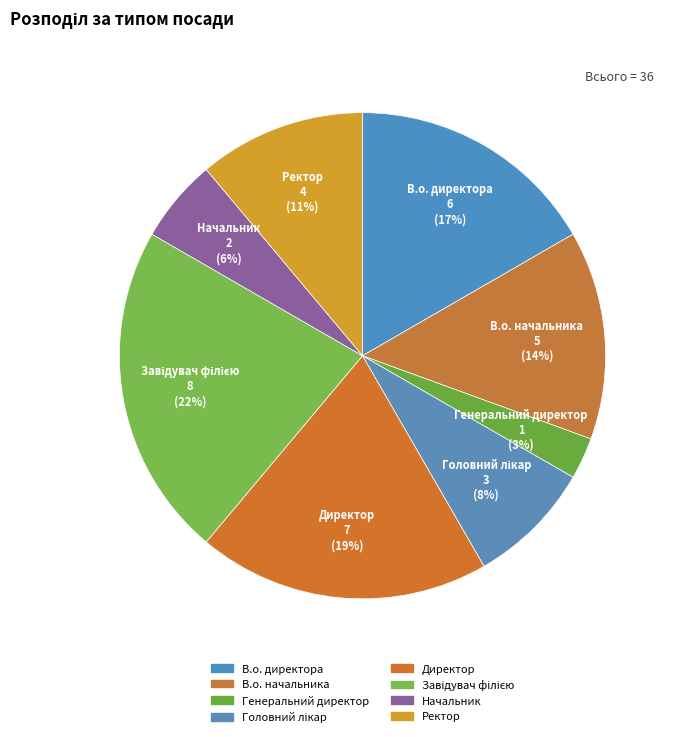

What percentage is the Начальник slice, to the nearest percent?

6%